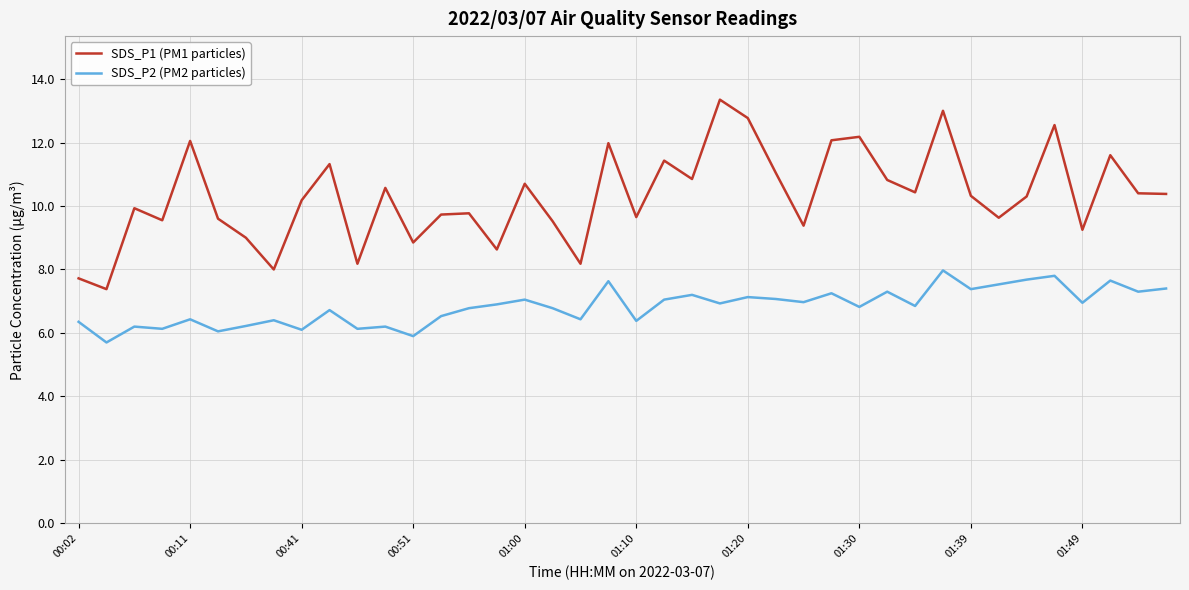

Which series has the largest total across all categories?

SDS_P1 (PM1 particles)